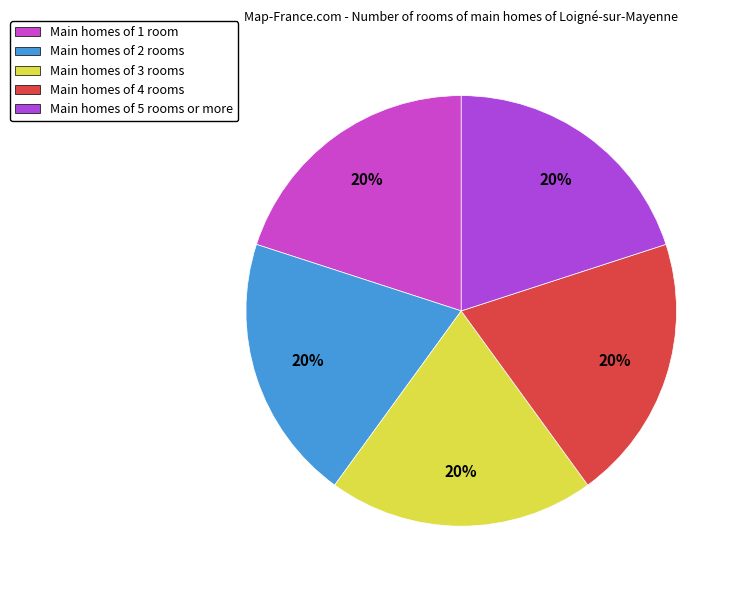

Count the number of slices in the pie.

5